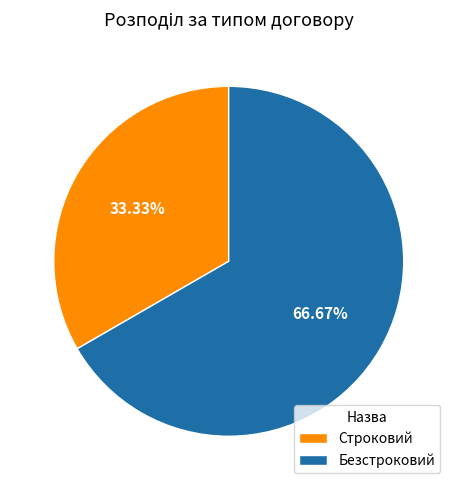

How many slices are in this pie chart?

2